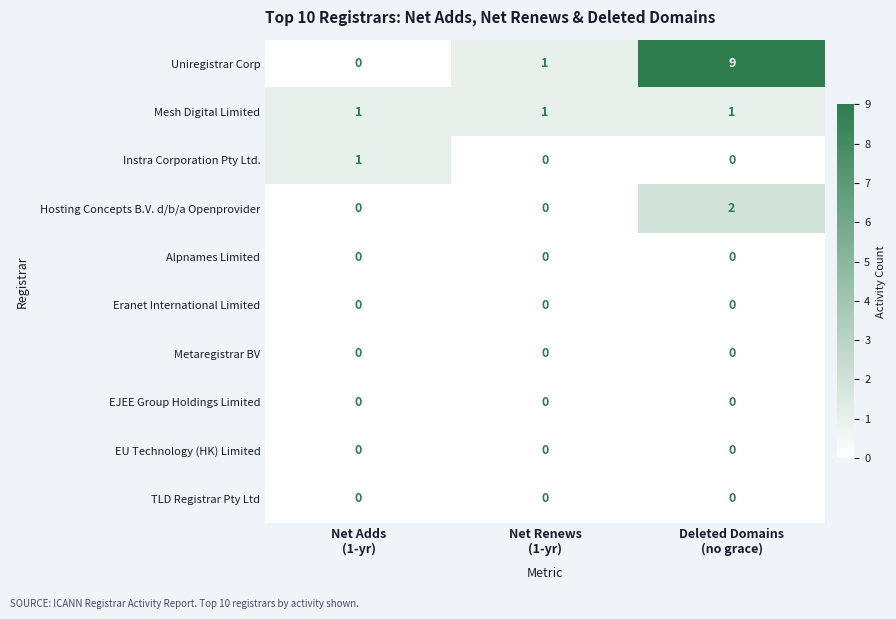

Which series has the largest total across all categories?

Uniregistrar Corp